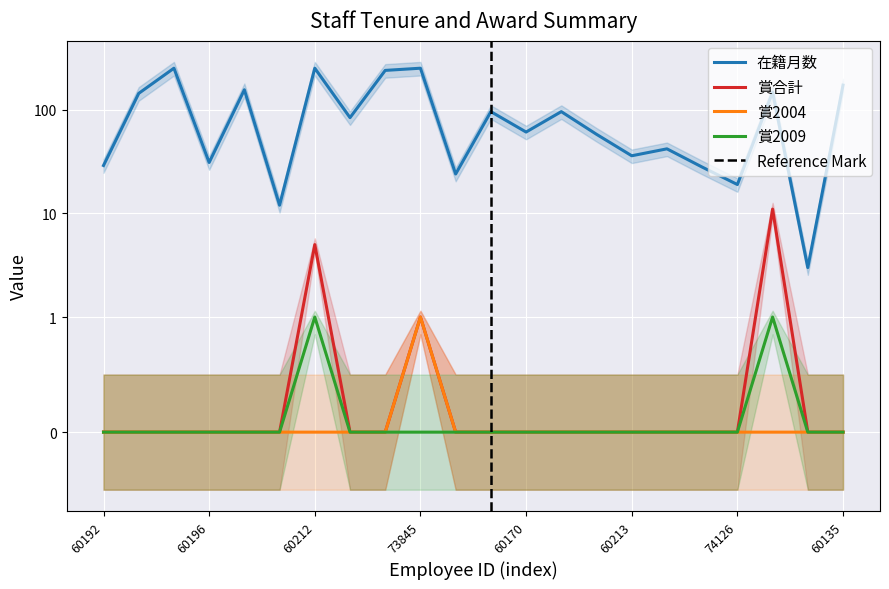

True or false: 在籍月数 and 賞合計 intersect in this chart.

False